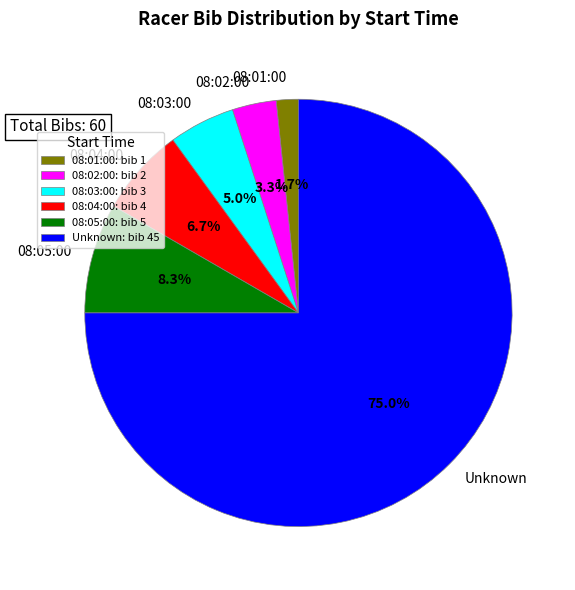

To the nearest percent, what is the average slice percentage?

17%